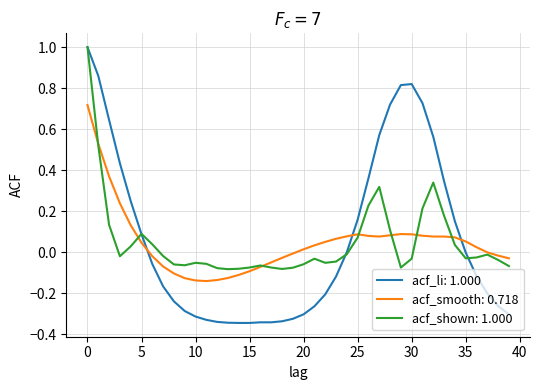

What are all the series names shown in the legend?

acf_li: 1.000, acf_smooth: 0.718, acf_shown: 1.000